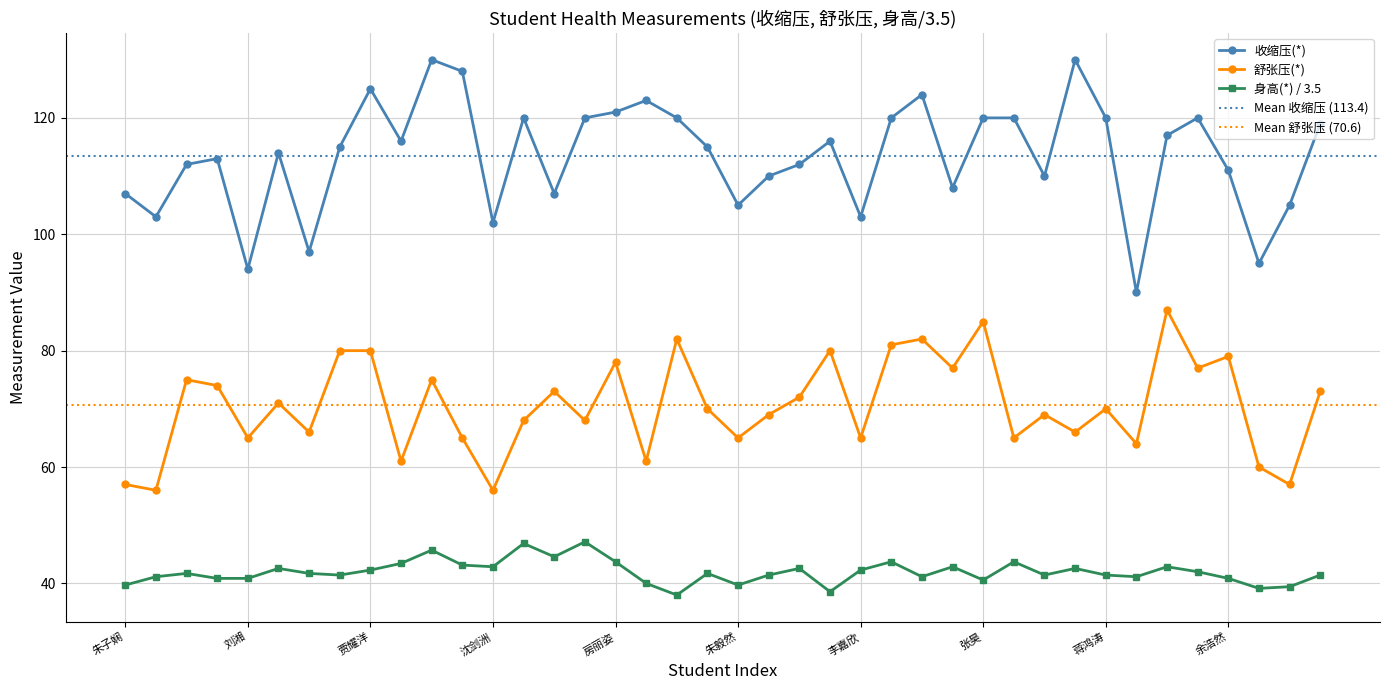

Which series has the largest range (max minus min)?

收缩压(*)